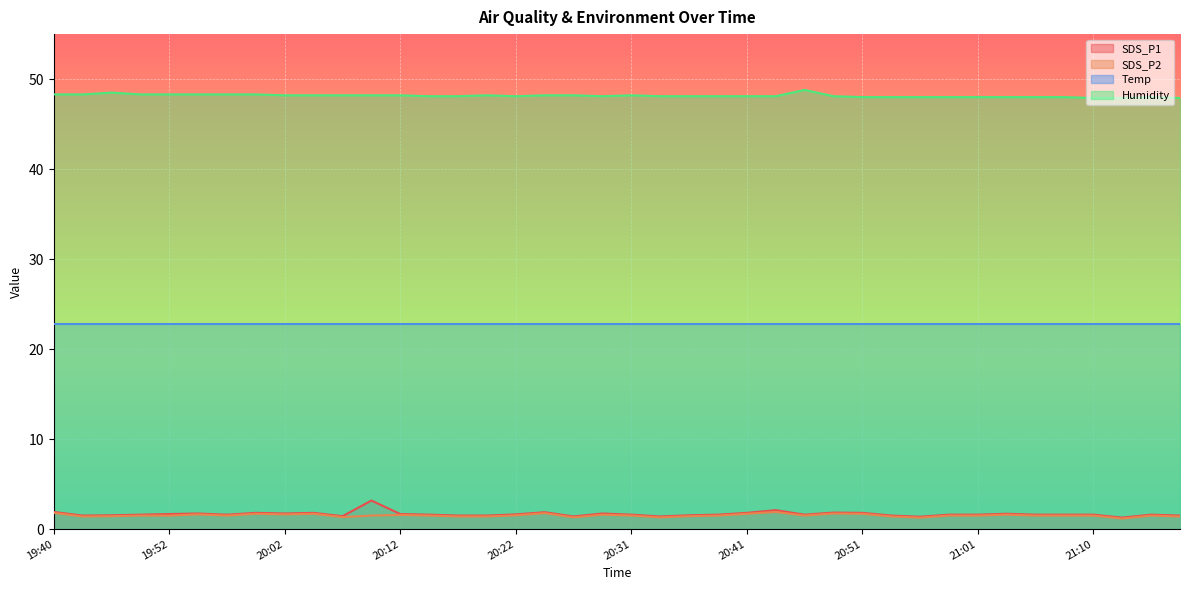

Count the number of categories in the chart.

40